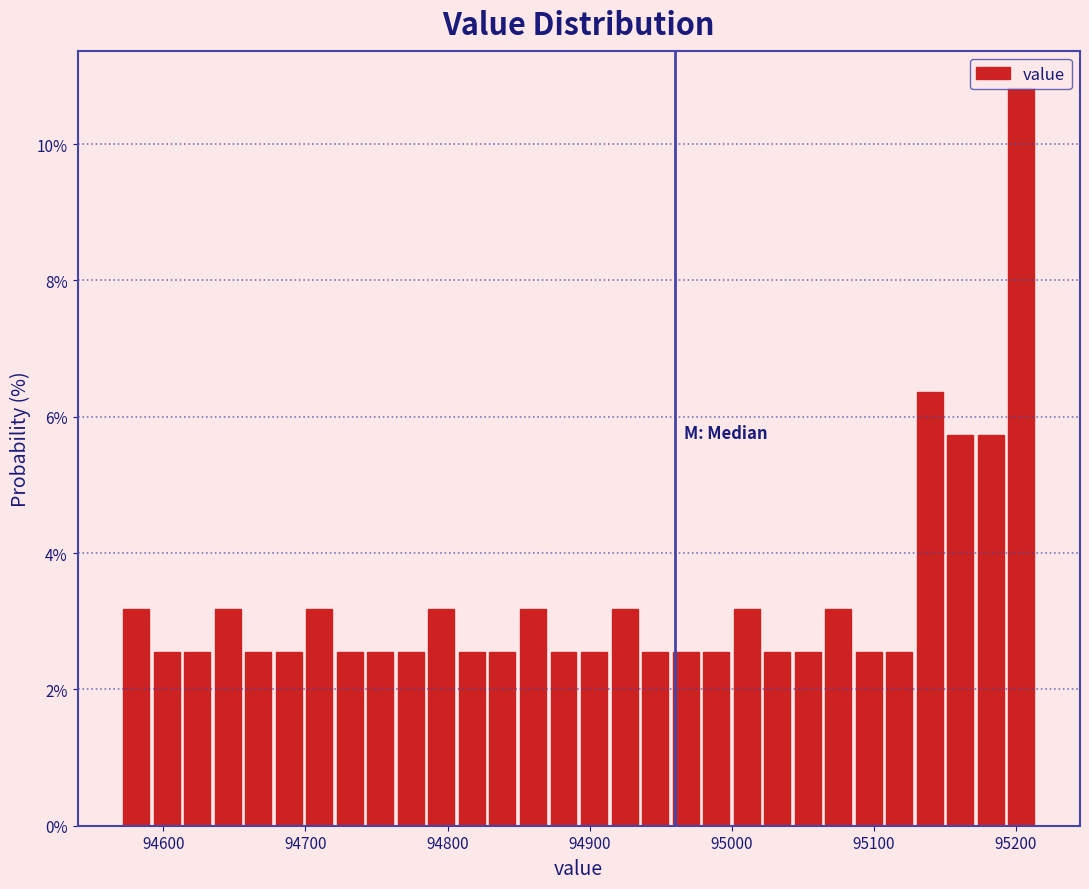

Around what value on the x-axis is the tallest bar? Give the approximate position of its centre, as read against the axis.

95200